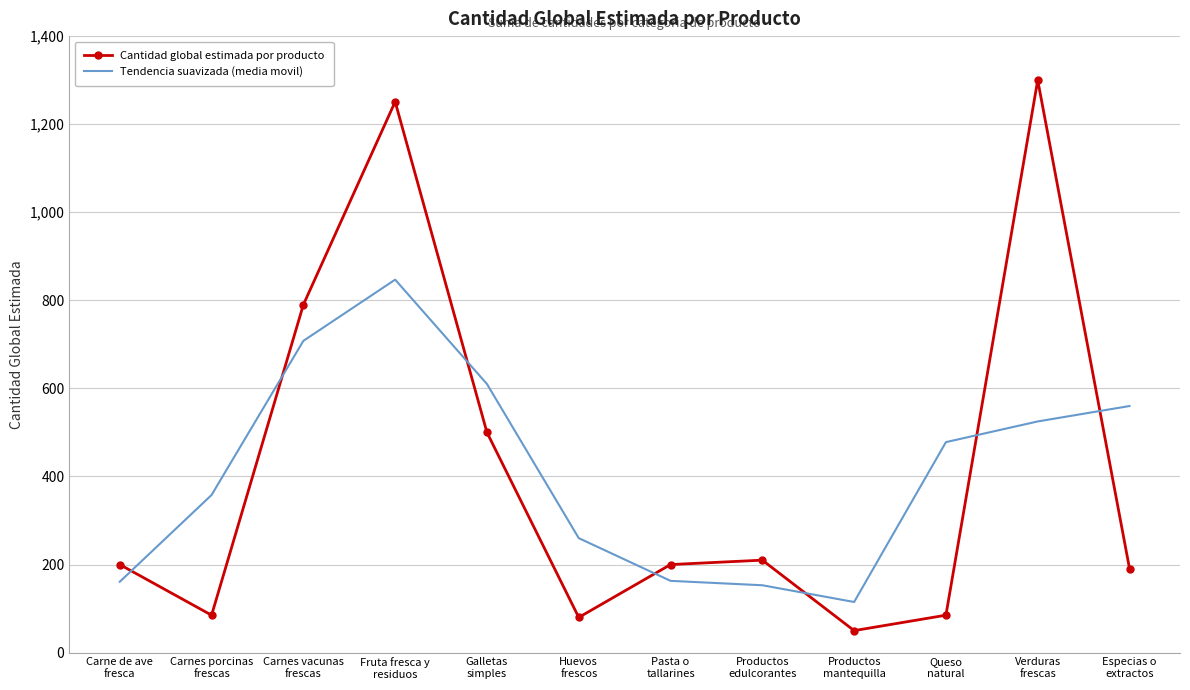

After their last crossing, which series has the higher values: Cantidad global estimada por producto or Tendencia suavizada (media movil)?

Tendencia suavizada (media movil)